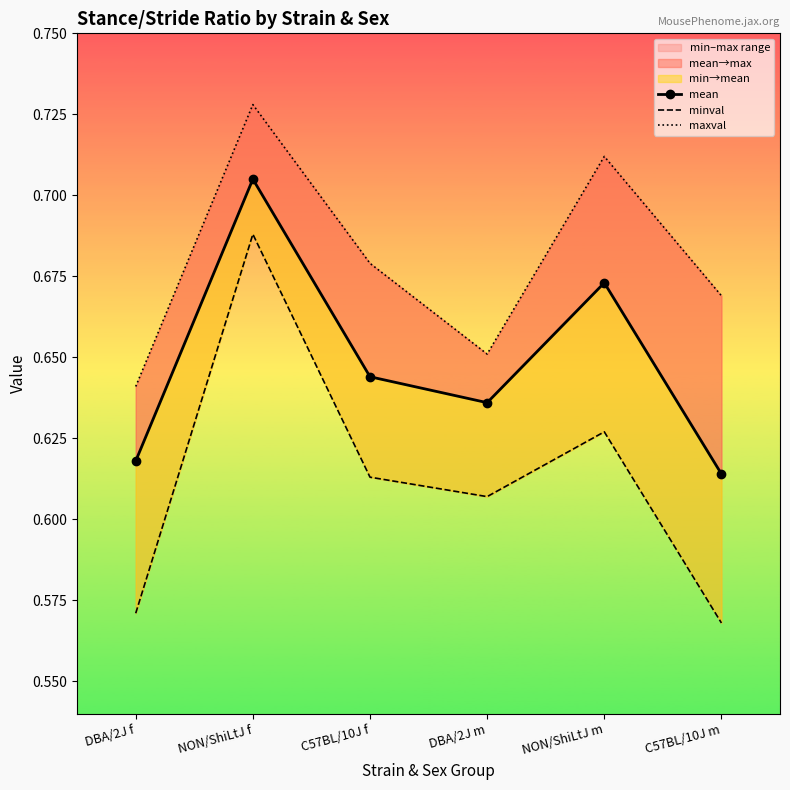

Reading left to right, list all the values displayed in this chart.

mean: 0.6	0.7	0.6	0.6	0.7	0.6
minval: 0.6	0.7	0.6	0.6	0.6	0.6
maxval: 0.6	0.7	0.7	0.7	0.7	0.7